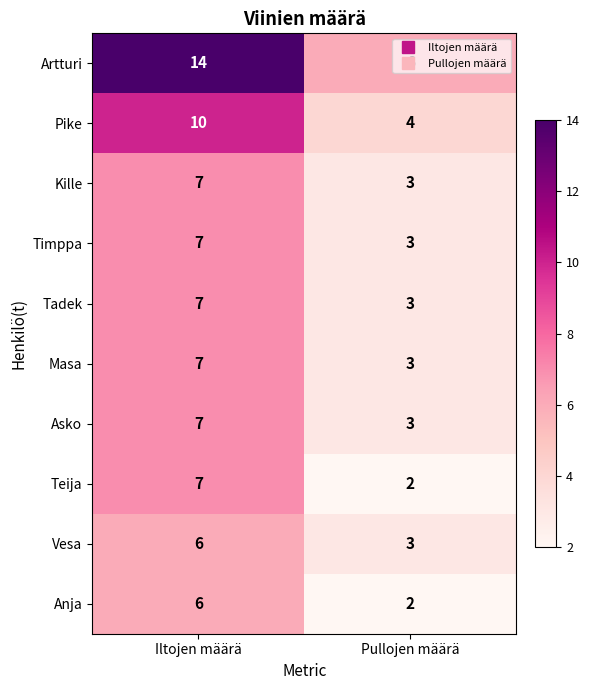

What is the average value of the Masa series?

5